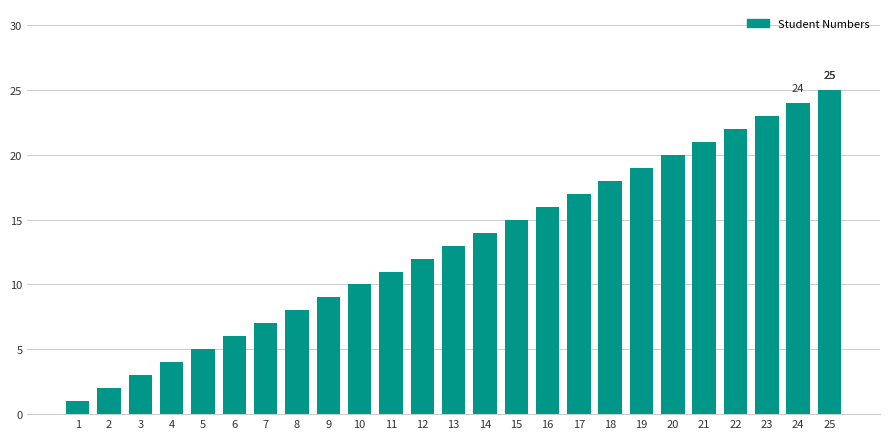

What is the average value?

13